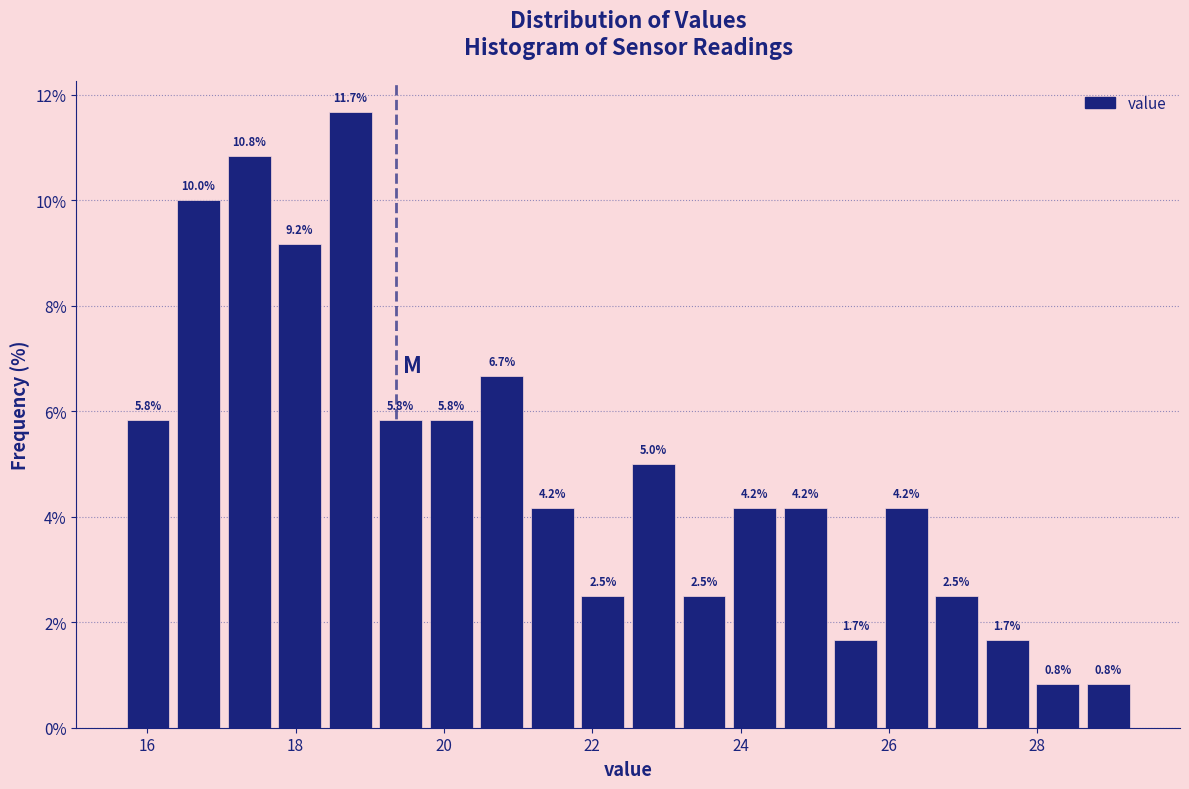

Read against the x-axis, roughly where is the centre of the tallest bar?

18.8